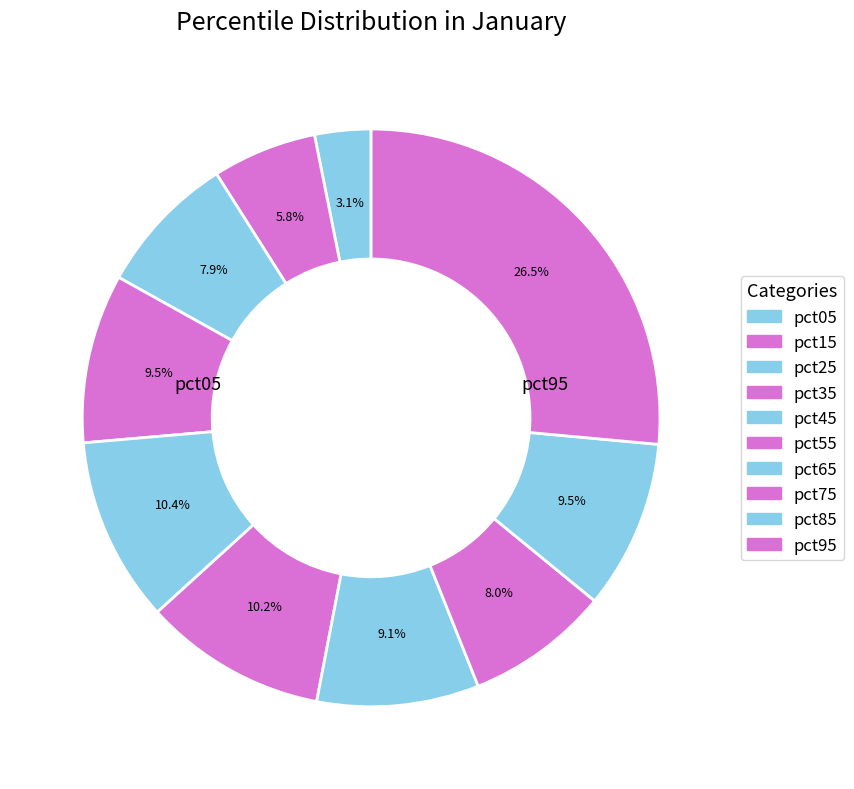

What percentage do pct75 and pct95 together represent?

34.5%